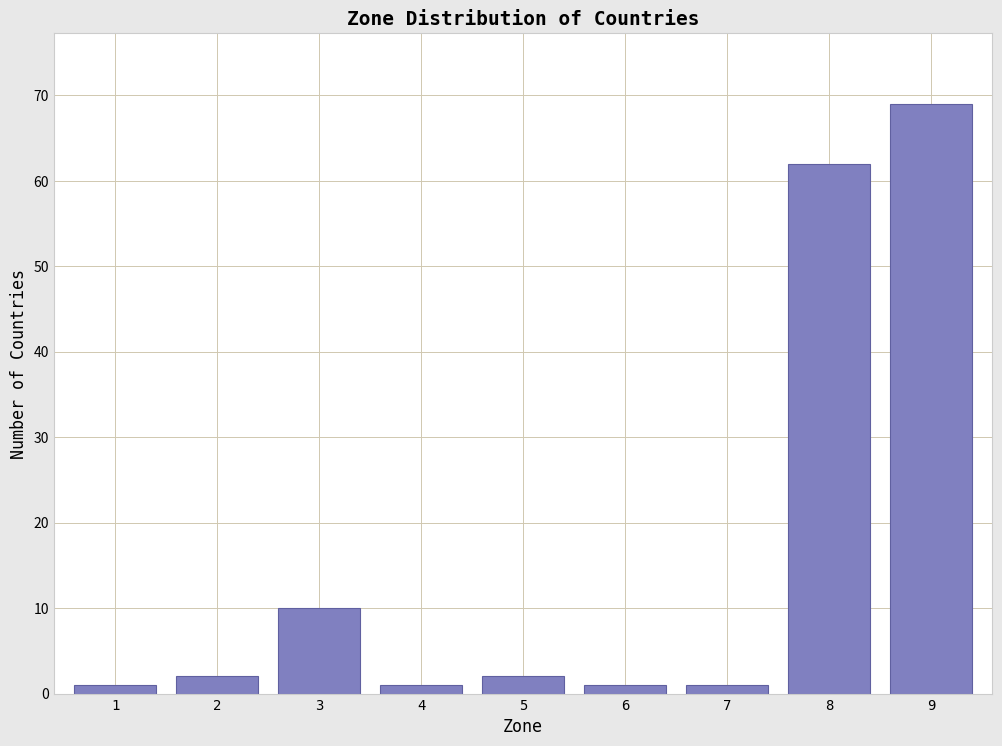

Reading right to left, extract all data points from this chart.

9=69	8=62	7=1	6=1	5=2	4=1	3=10	2=2	1=1